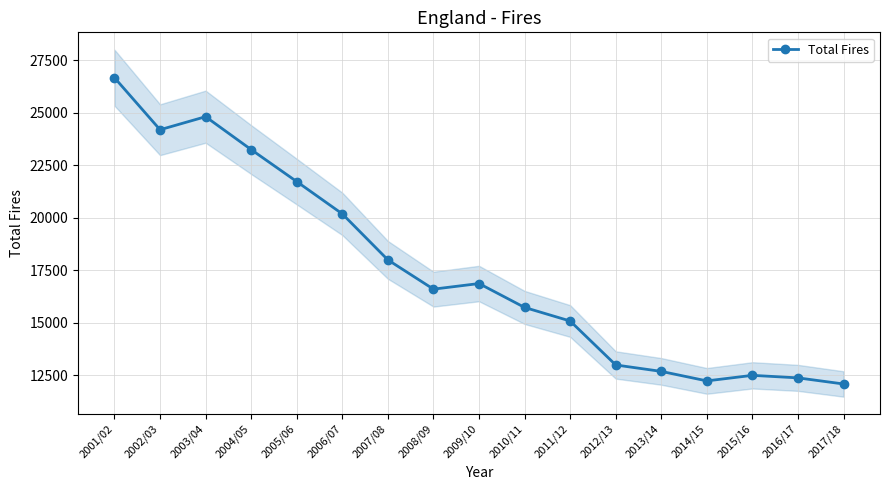

Where is the data nearest to the value 19382?

2006/07